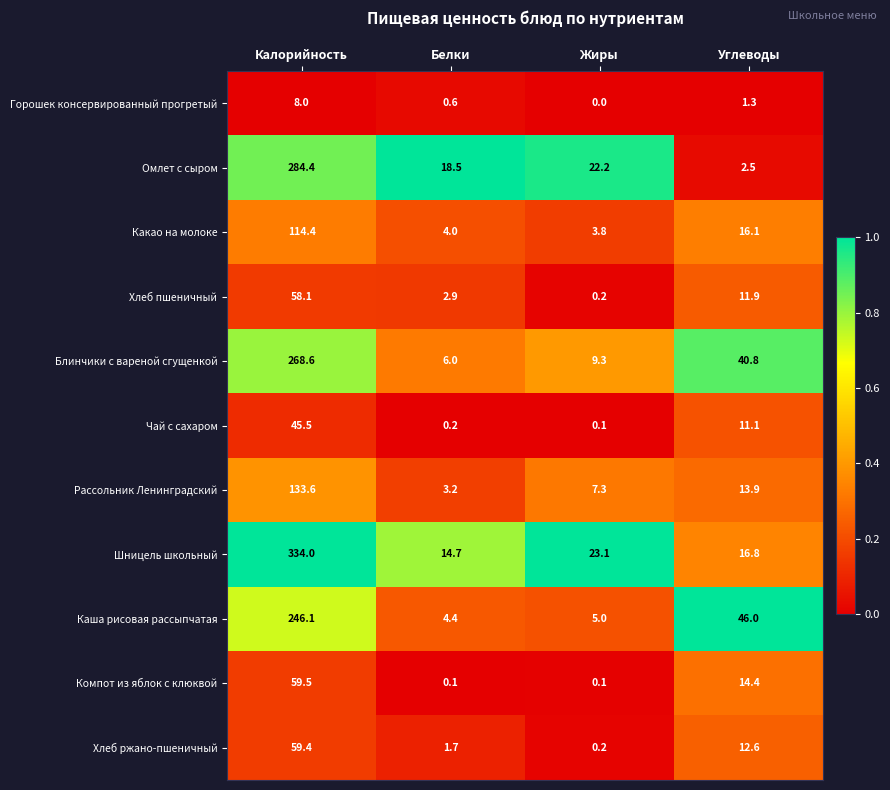

What is the spread (max minus min) of values at Калорийность?

326.0